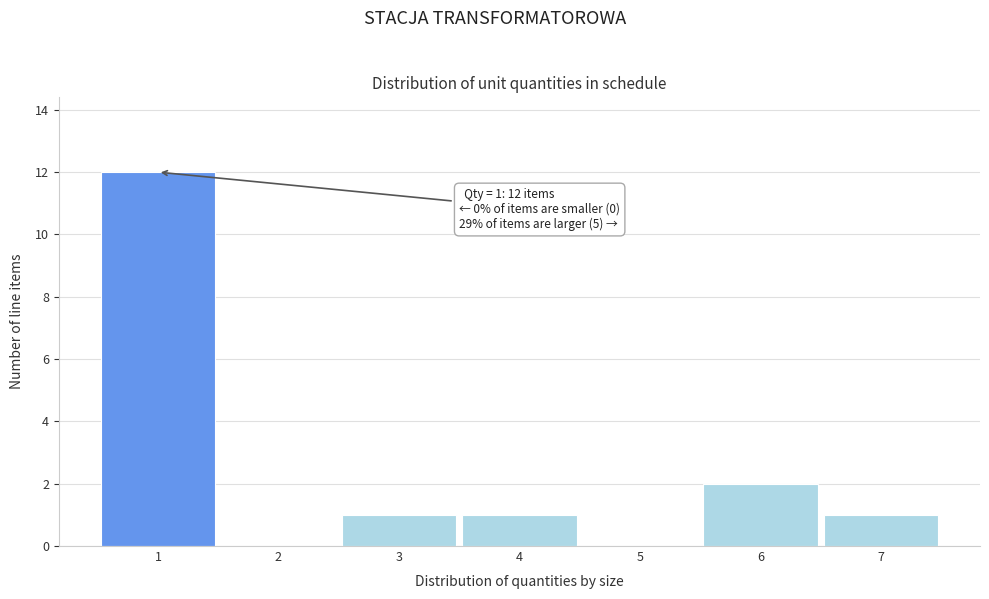

Which range on the x-axis has the tallest bar?

0.5 to 1.5